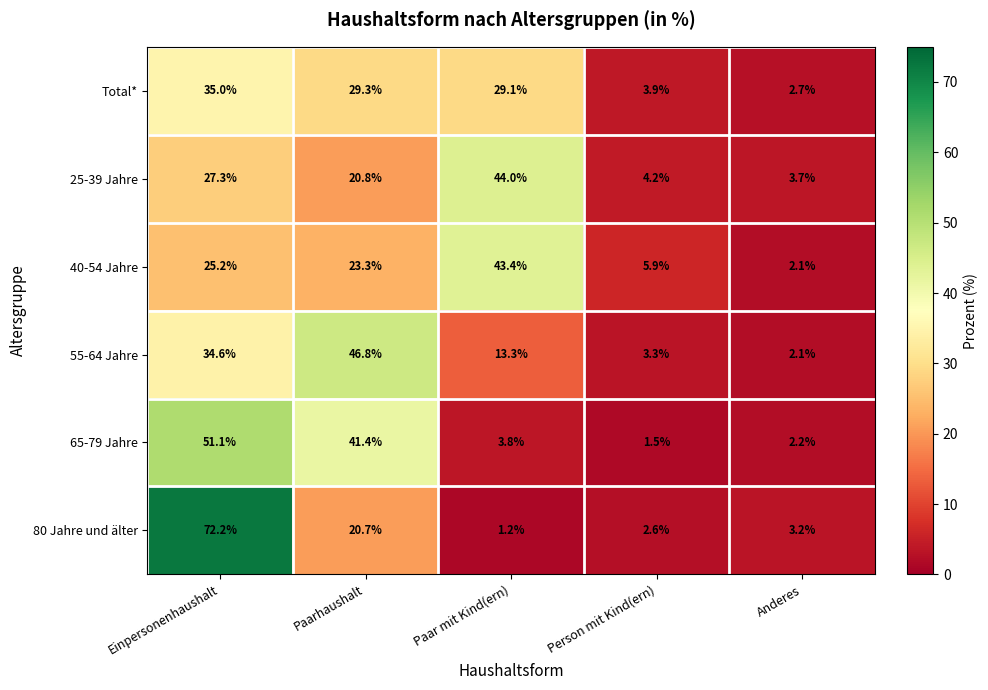

How many values in the 65-79 Jahre series exceed 3?

3